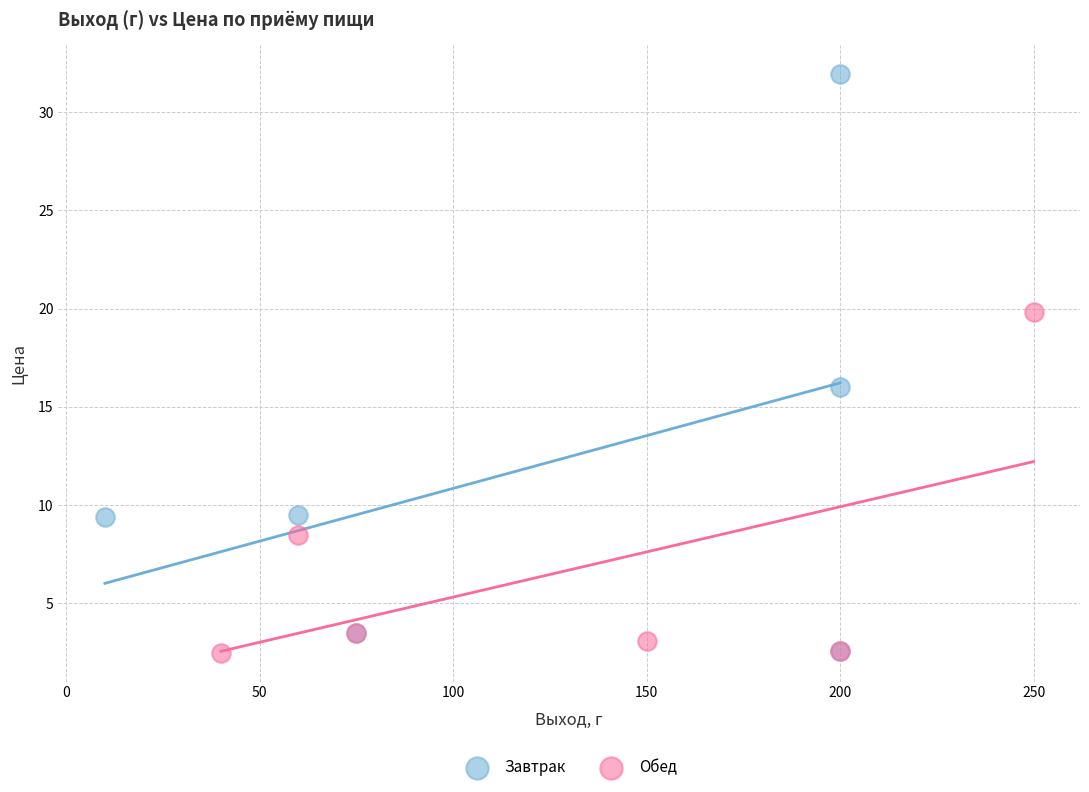

Which series reaches the maximum Y coordinate?

Завтрак